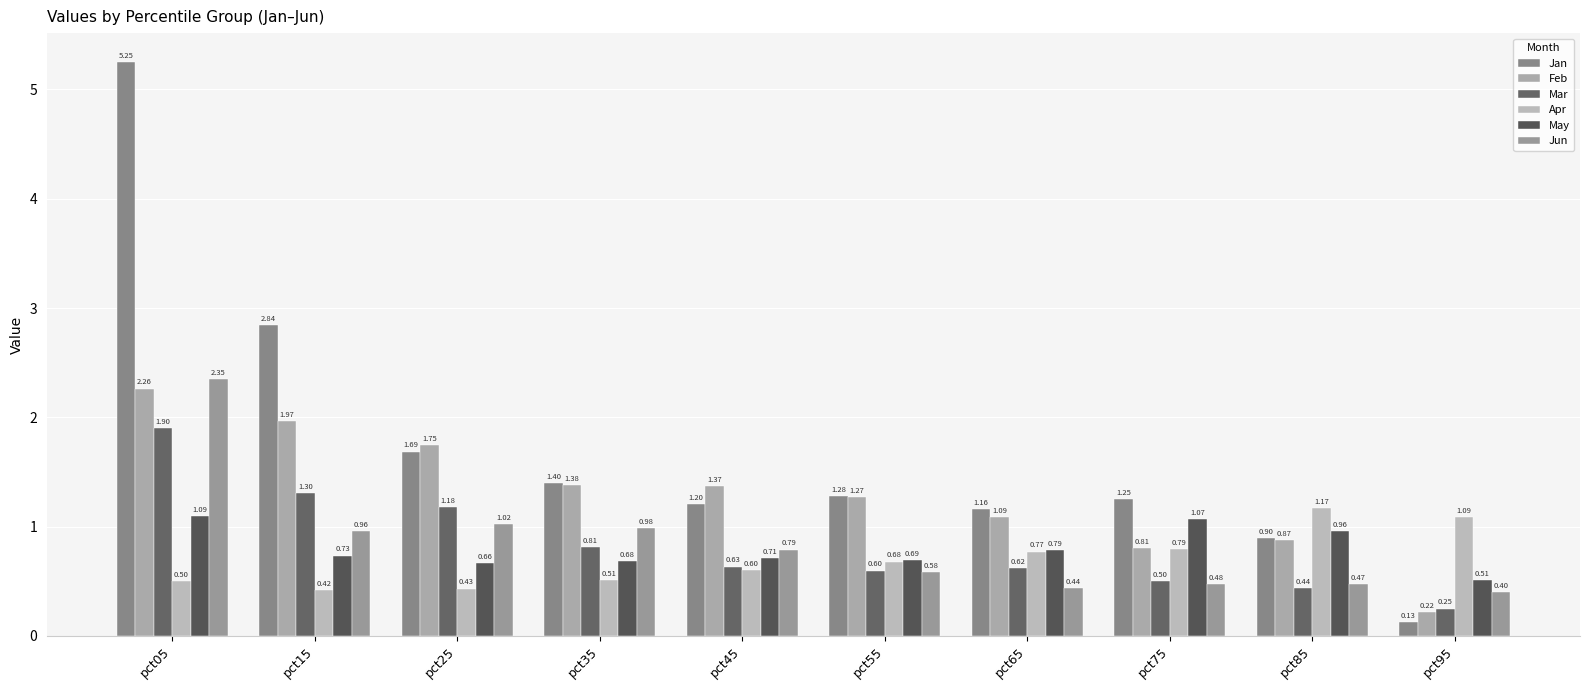

Is the value of Mar at pct35 greater than the value of Jun at pct75?

Yes